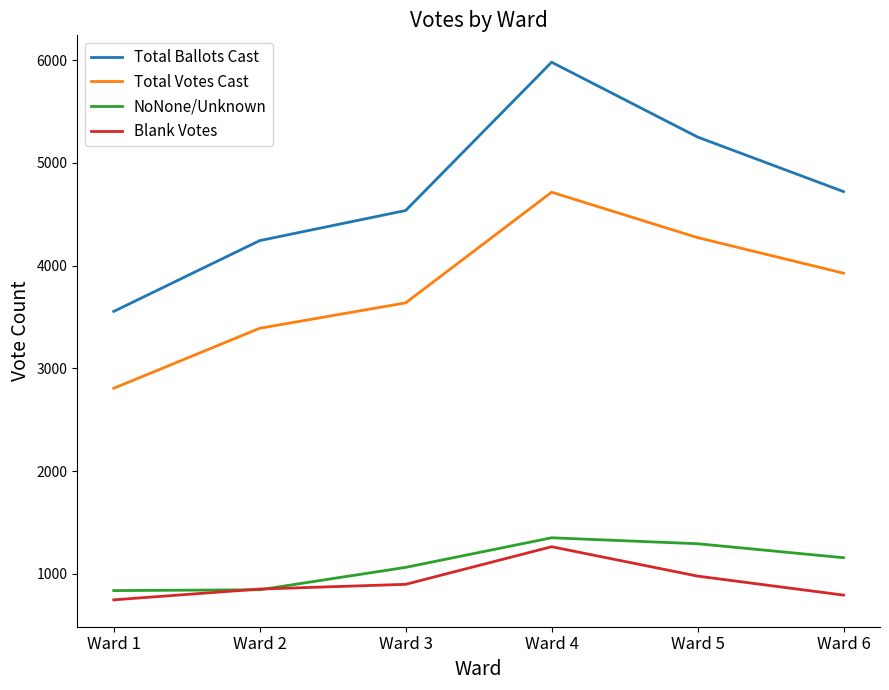

The value of Total Ballots Cast at Ward 4 is 2409. True or false?

False